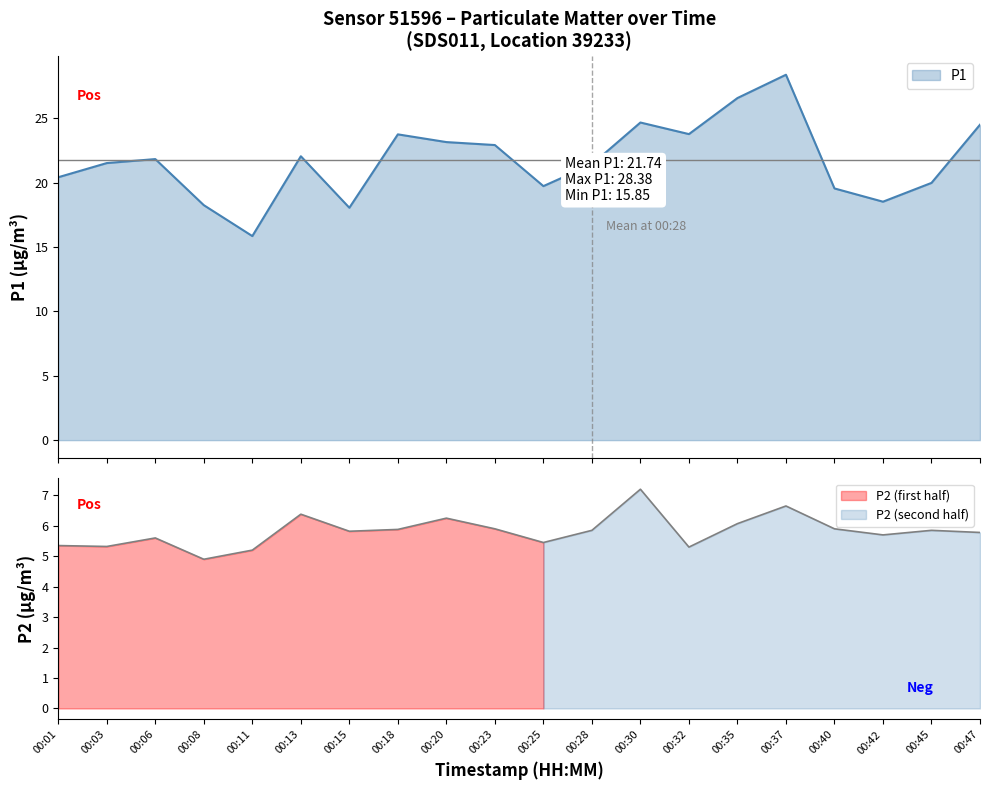

The value of P2 at 00:11 is 7.1. True or false?

False